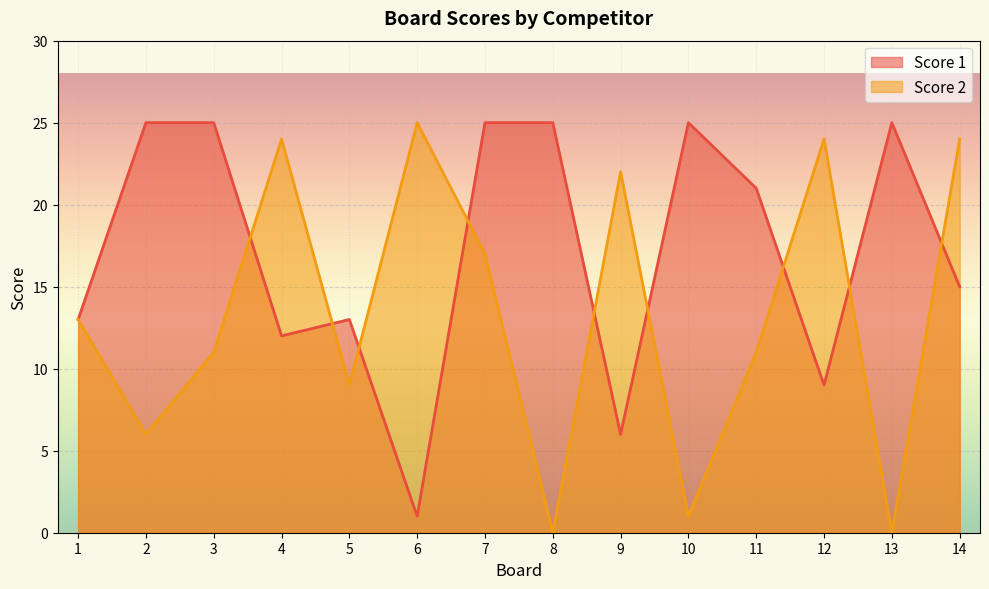

Is it true that Score 2 equals 13 at 1?

True